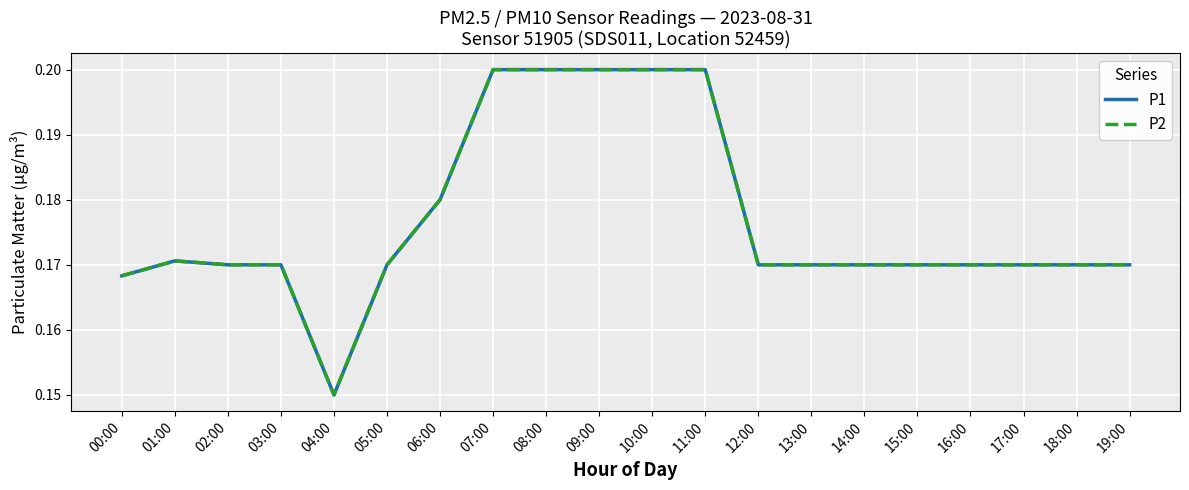

Rank the series by their maximum value, from lowest to highest.

P1, P2